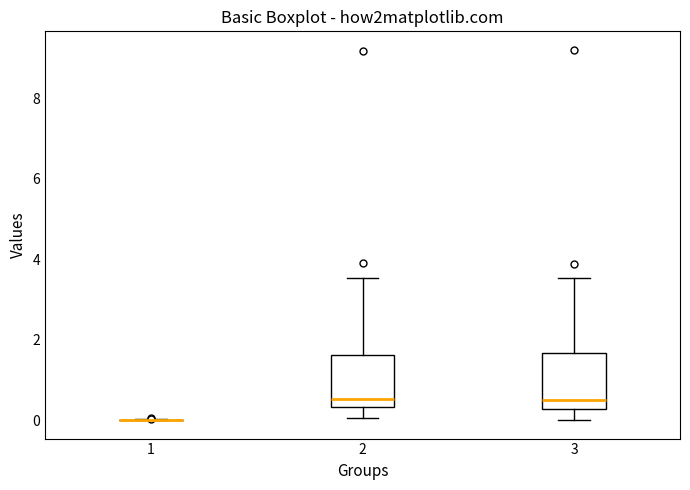

Reading left to right, read every box against the y-axis: the position of its median line, the range the box covers, and the ends of its whiskers. The values are not printed on the chart, so give them approximately, as read against the axis.

1: box collapsed to a line at 0.0, whiskers 0.0 to 0.0
2: median 0.6, box 0.4 to 1.6, whiskers 0.0 to 3.6
3: median 0.4, box 0.2 to 1.6, whiskers 0.0 to 3.6